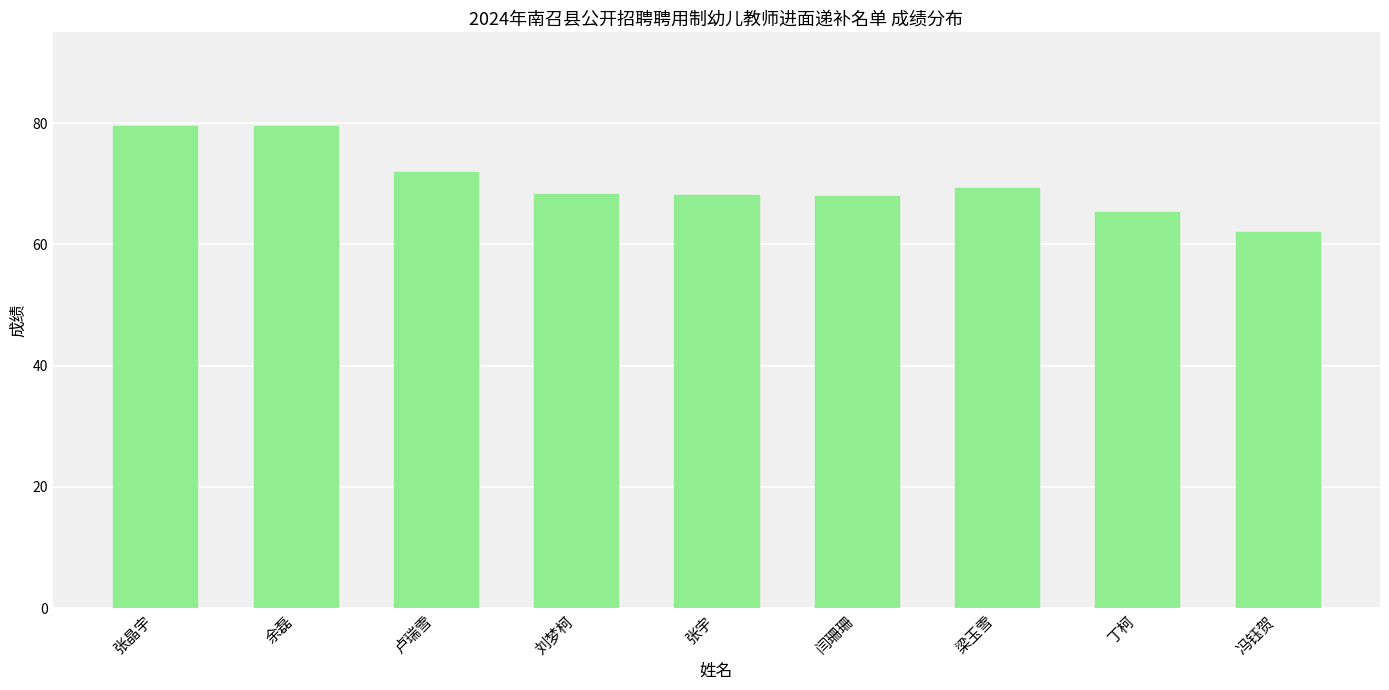

What is the average value?

70.3